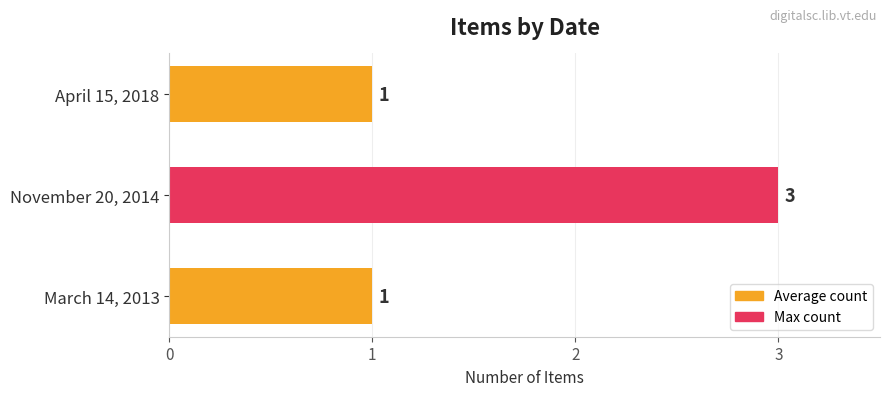

Count the values in the range 1 to 3.

3